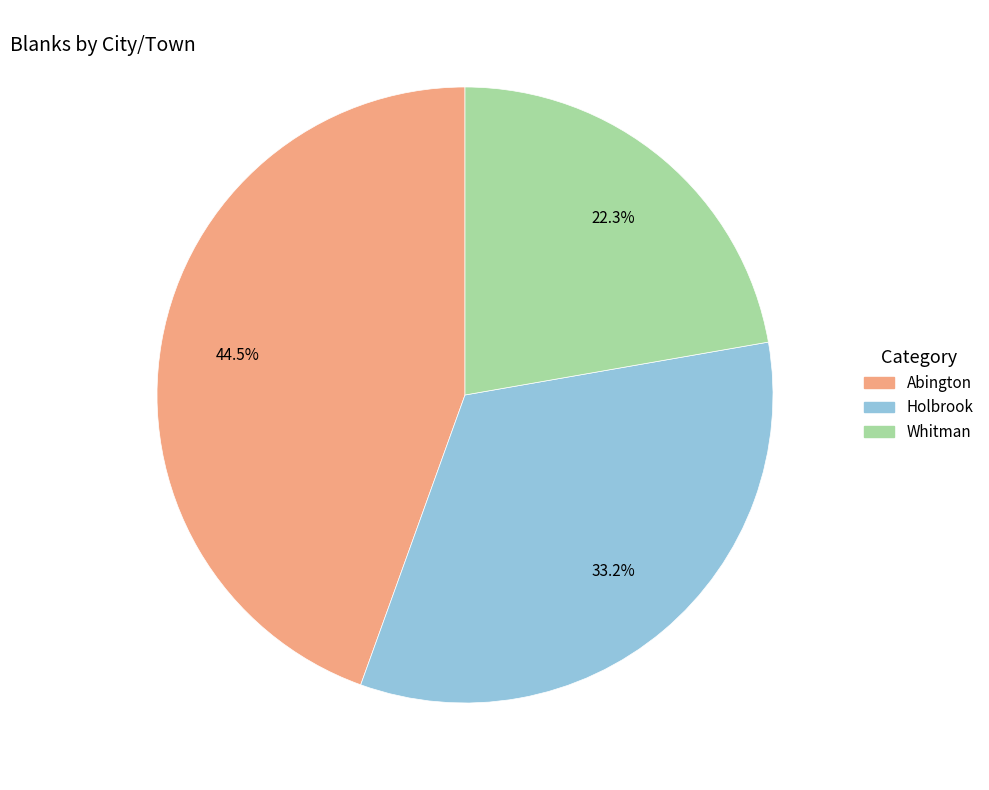

Is the sum of Whitman and Holbrook greater than half?

Yes